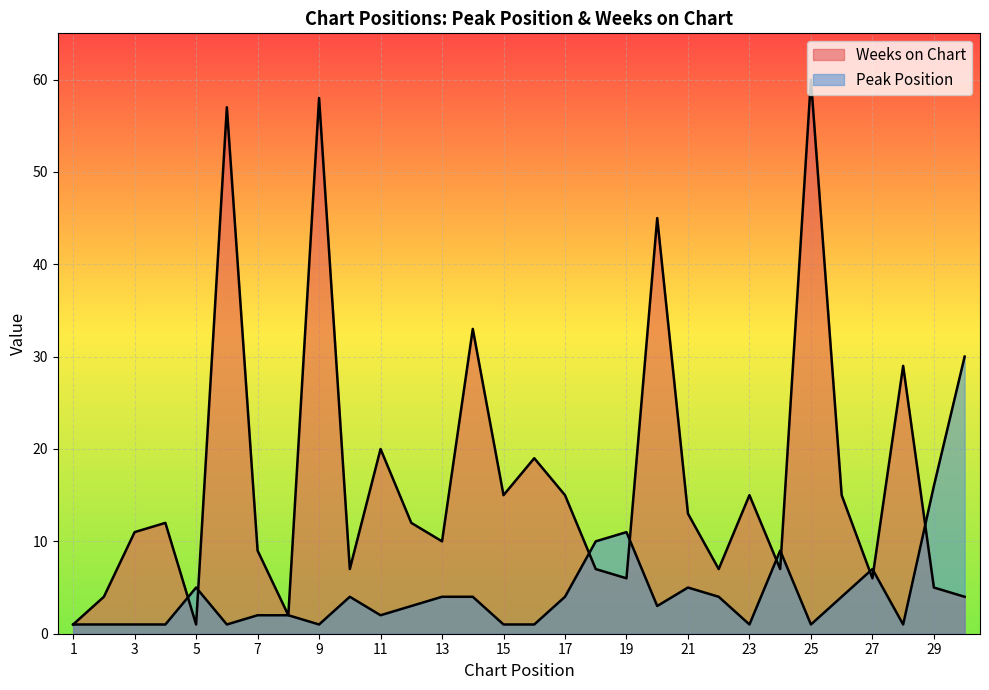

Which series changed the most between 11 and 27?

Weeks on Chart